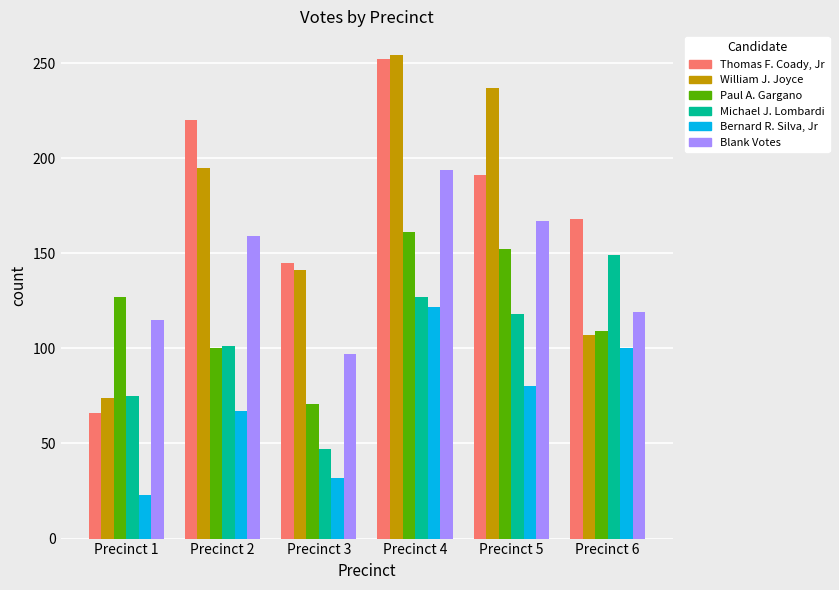

What is the spread (max minus min) of values at Precinct 2?

153